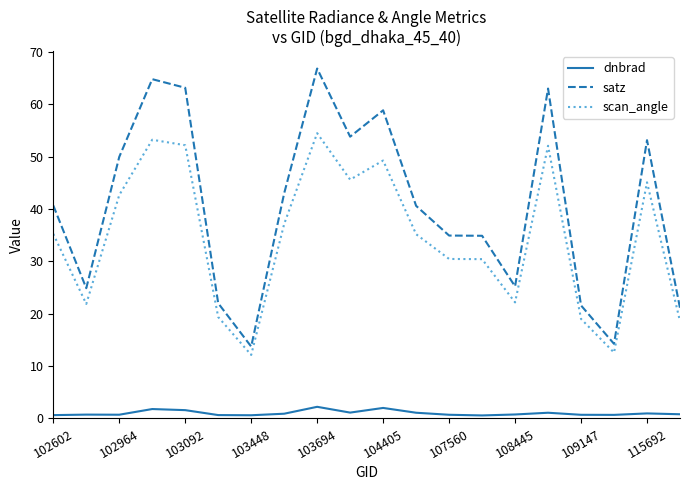

What is the difference between the maximum and minimum values in the scan_angle series?

42.4